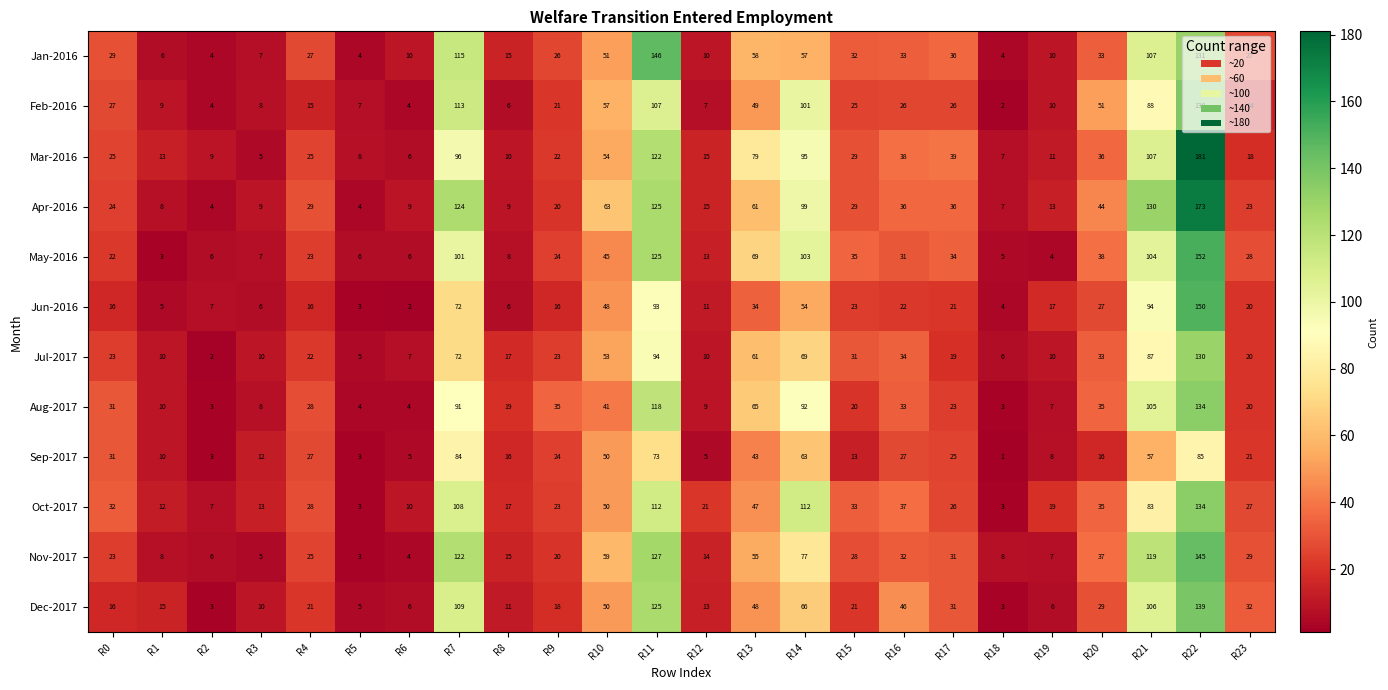

What is the difference between the Sep-2017 values at R22 and R9?

61